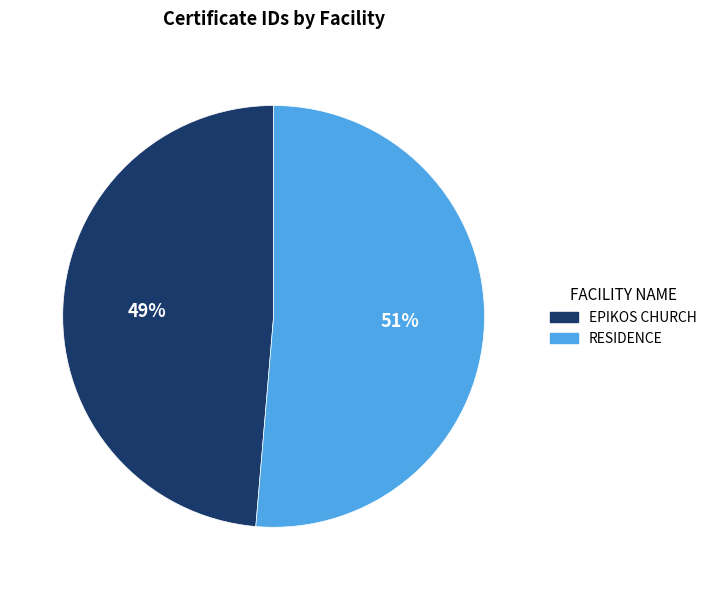

Combined, do RESIDENCE and EPIKOS CHURCH account for over 50%?

Yes